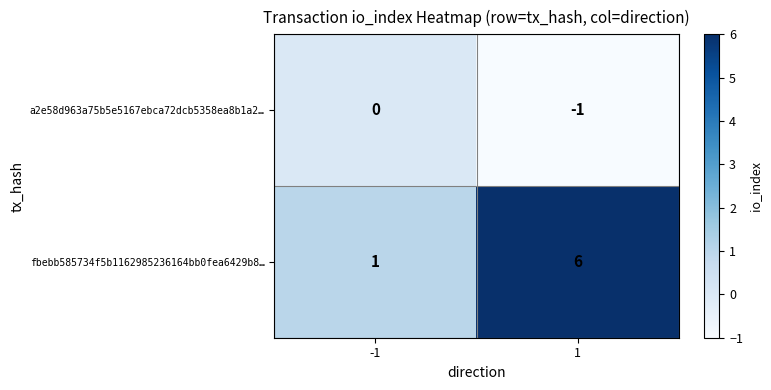

True or false: fbebb585734f5b1162985236164bb0fea6429b8… has a value of 1 at -1.

True